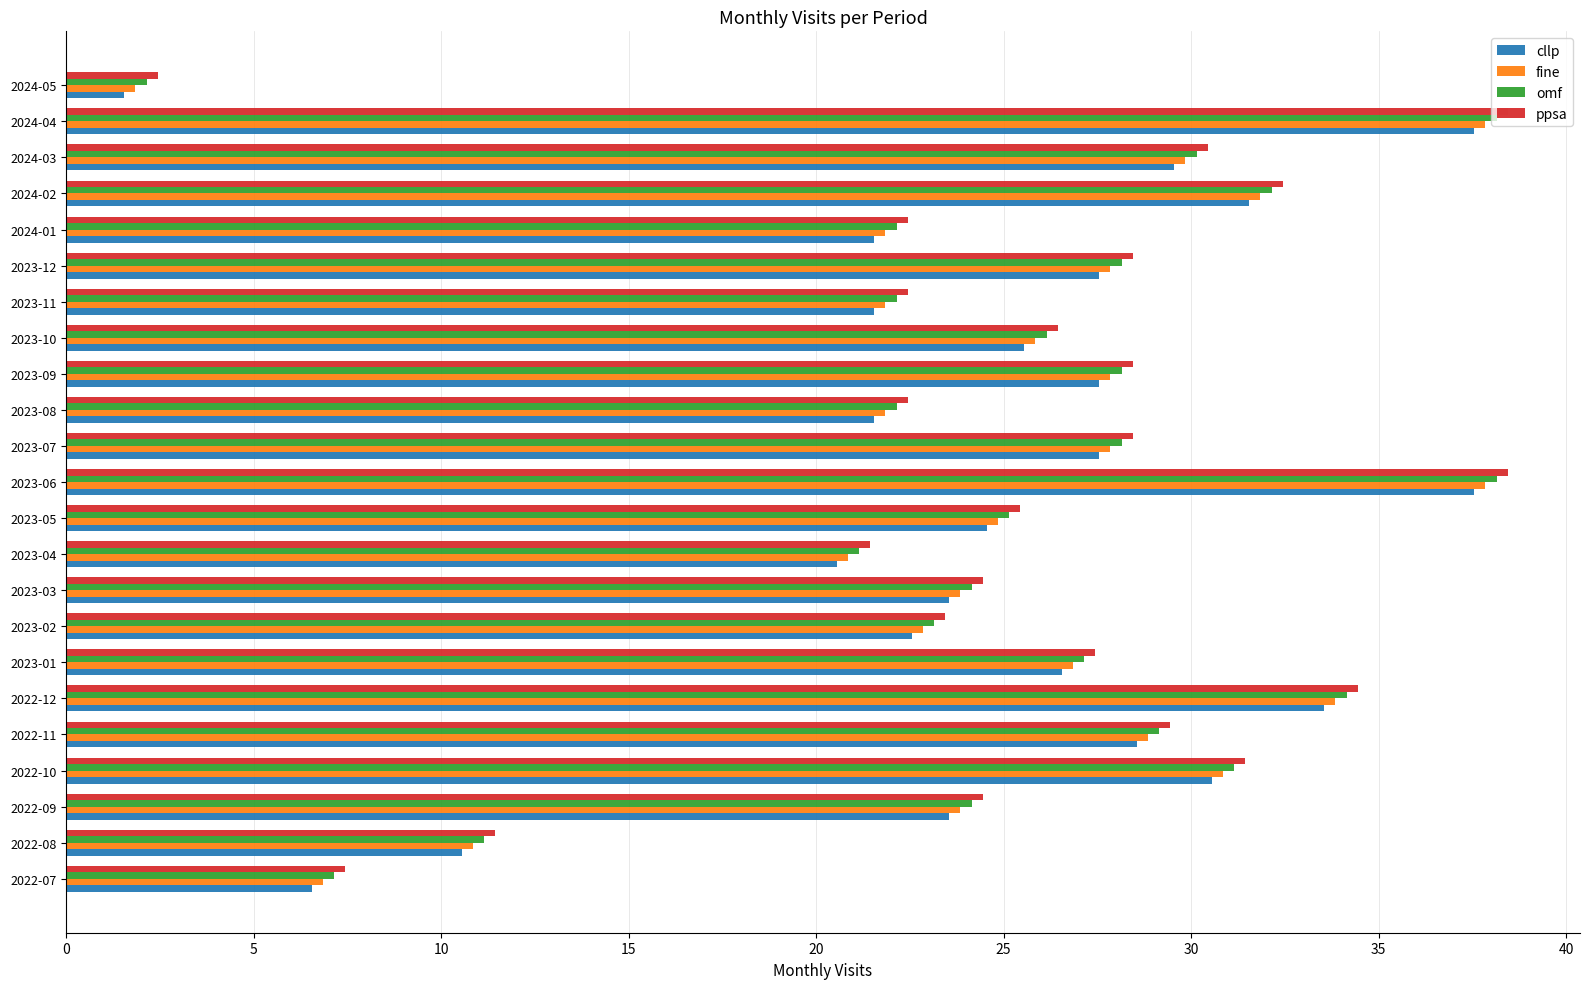

Where is fine nearest to the value 19?

2023-04